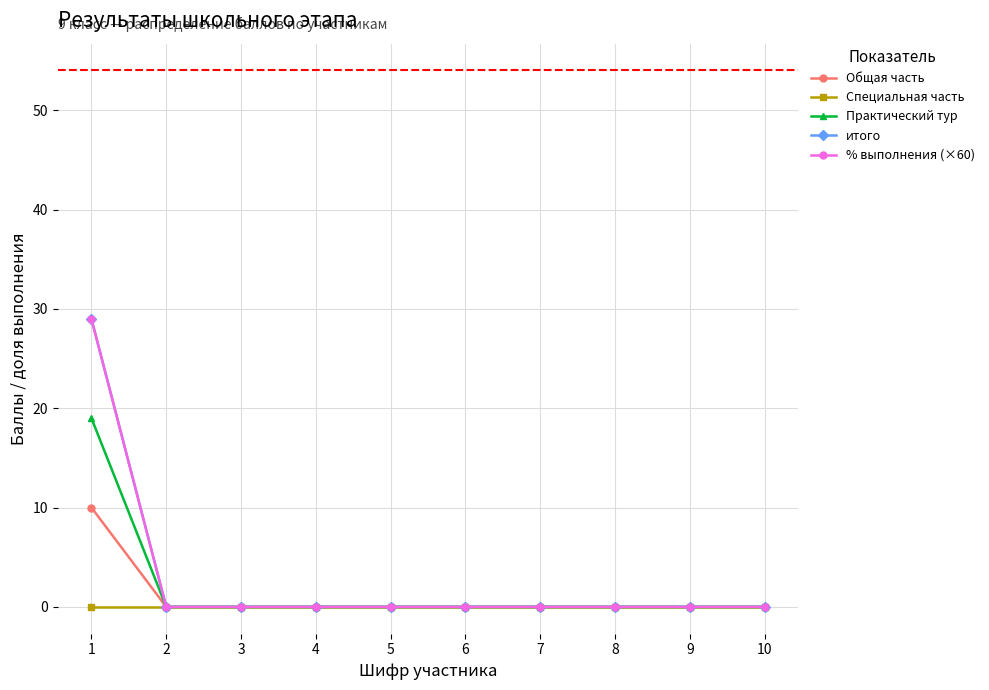

What is the value of the Практический тур point at the 1st from the left?

19.0